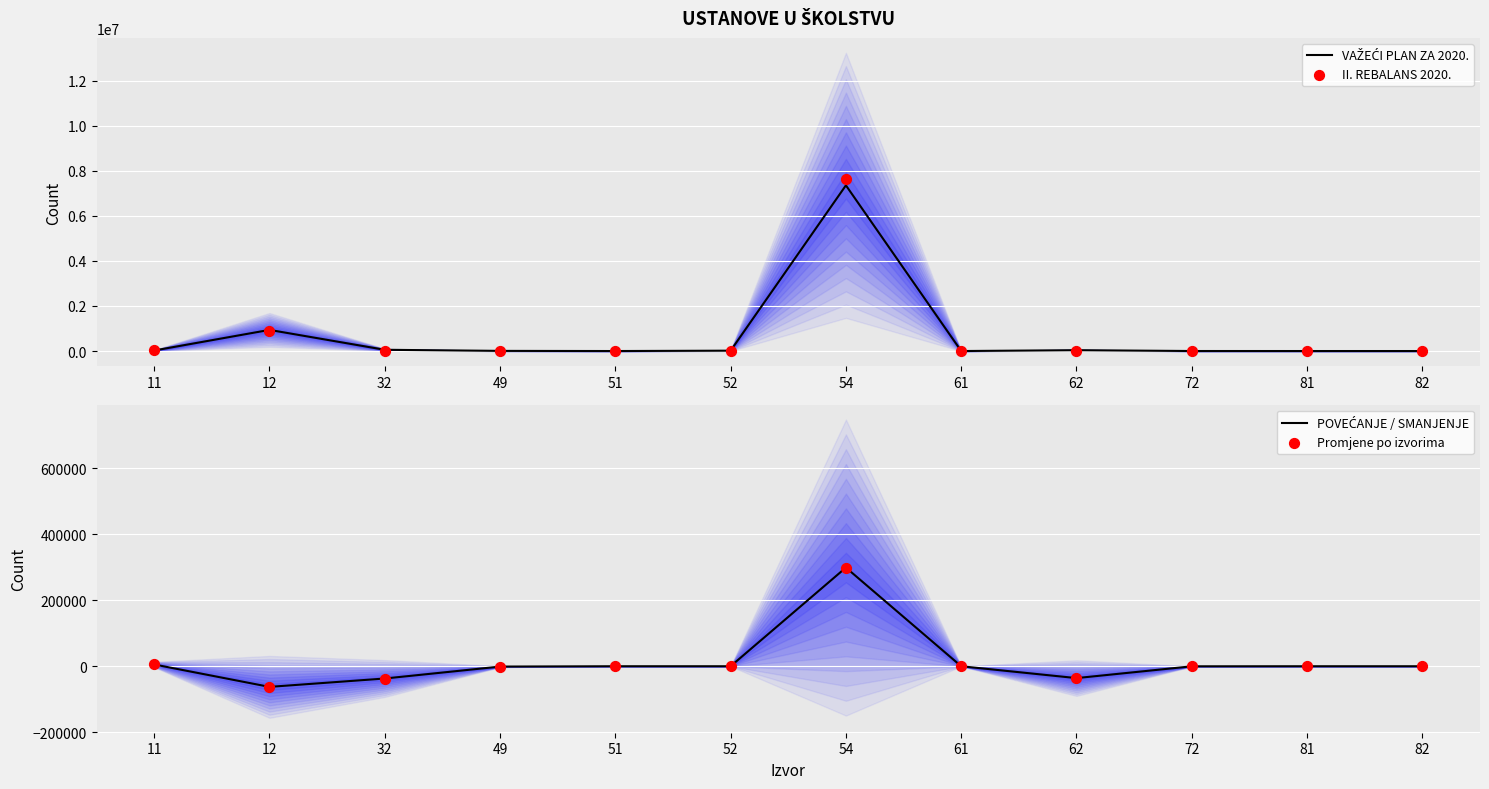

At how many categories does at least one series exceed 6266142?

1